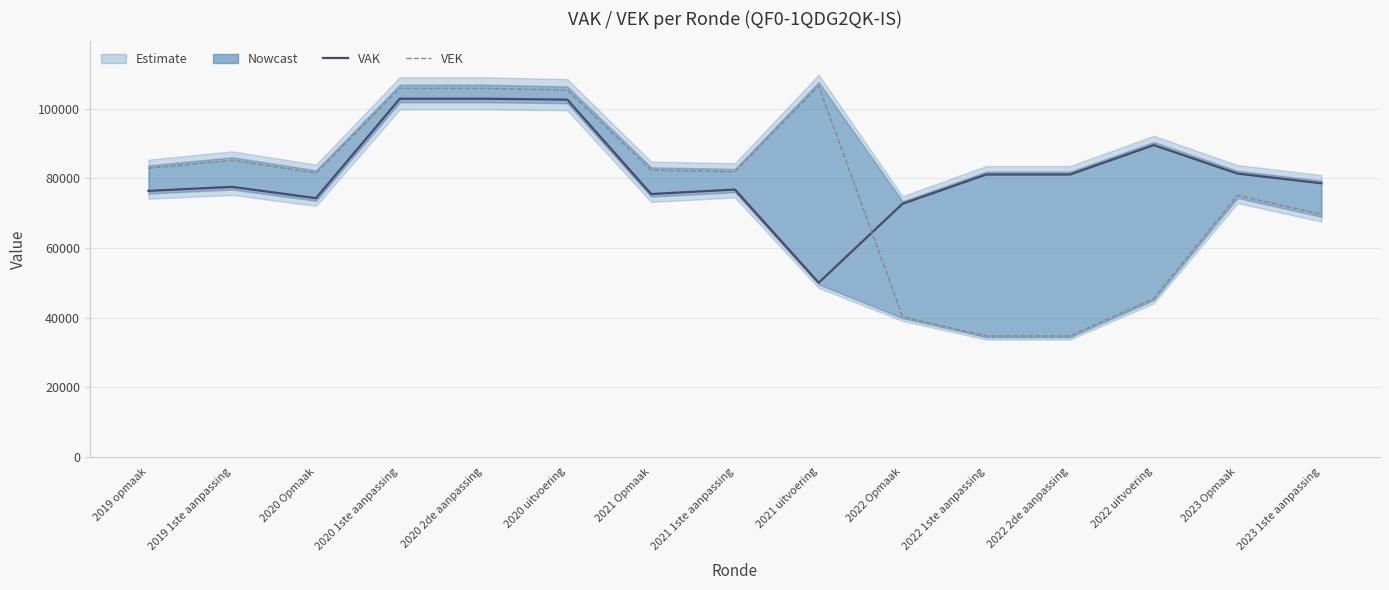

Is this an area chart (filled region under the line)?

No